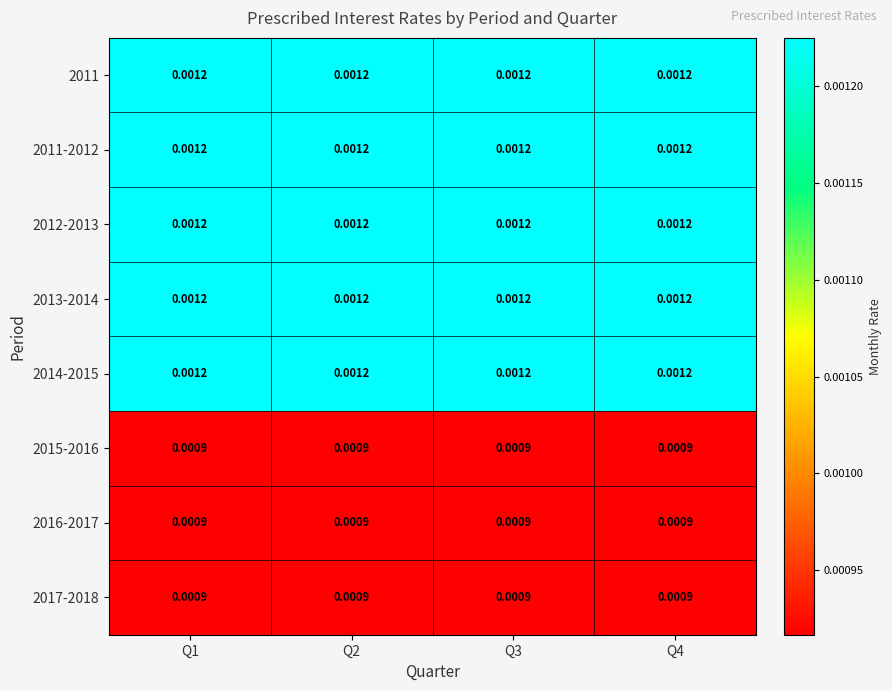

At which category does the chart reach its peak across all series?

Q1